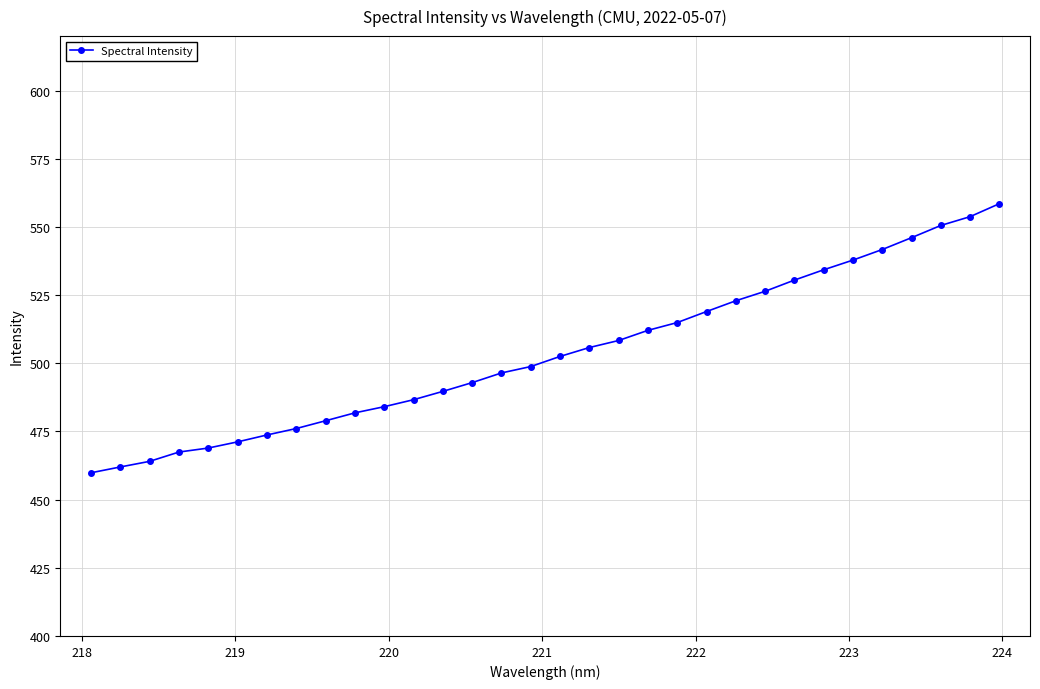

What is the sum of all values?

16118.1